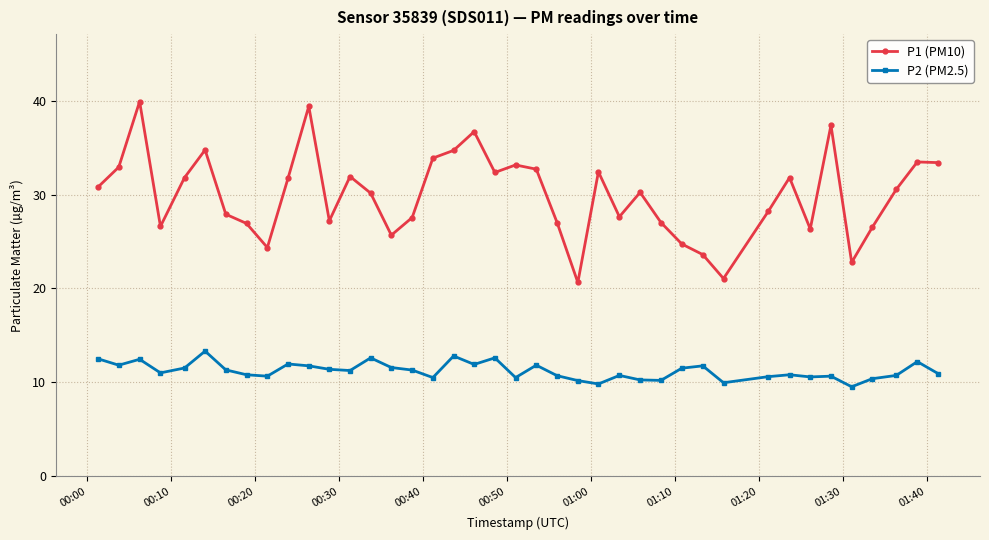

Which series has the widest spread of values?

P1 (PM10)